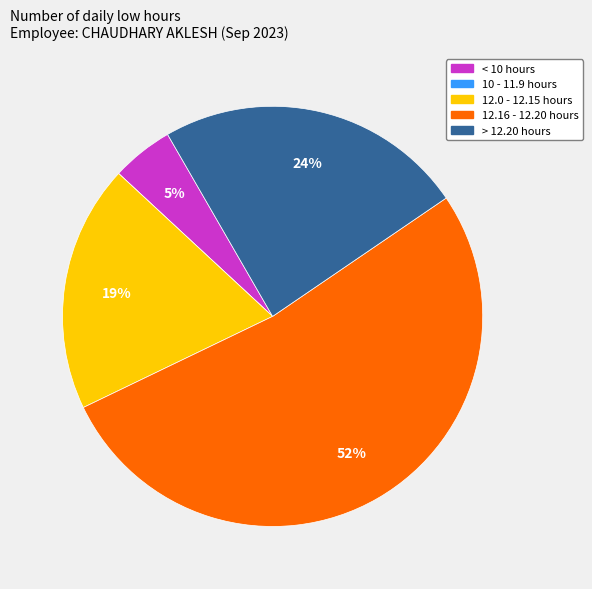

Is there a majority slice in this chart?

Yes